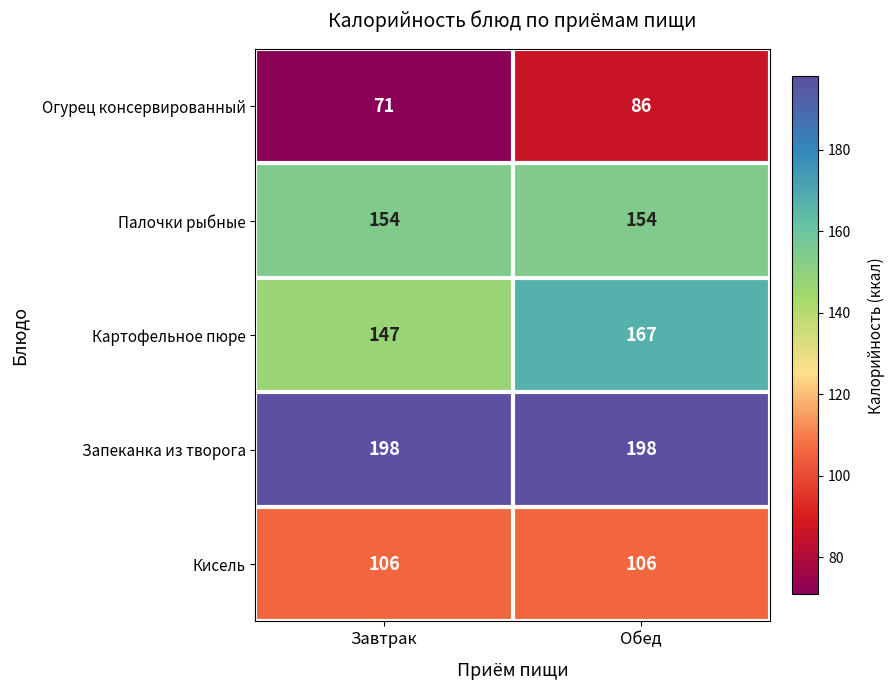

What is the minimum value shown in the chart?

71